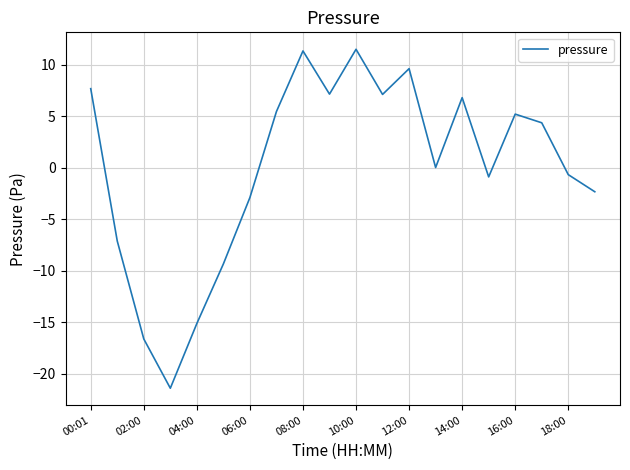

What is the greatest value displayed?

11.5